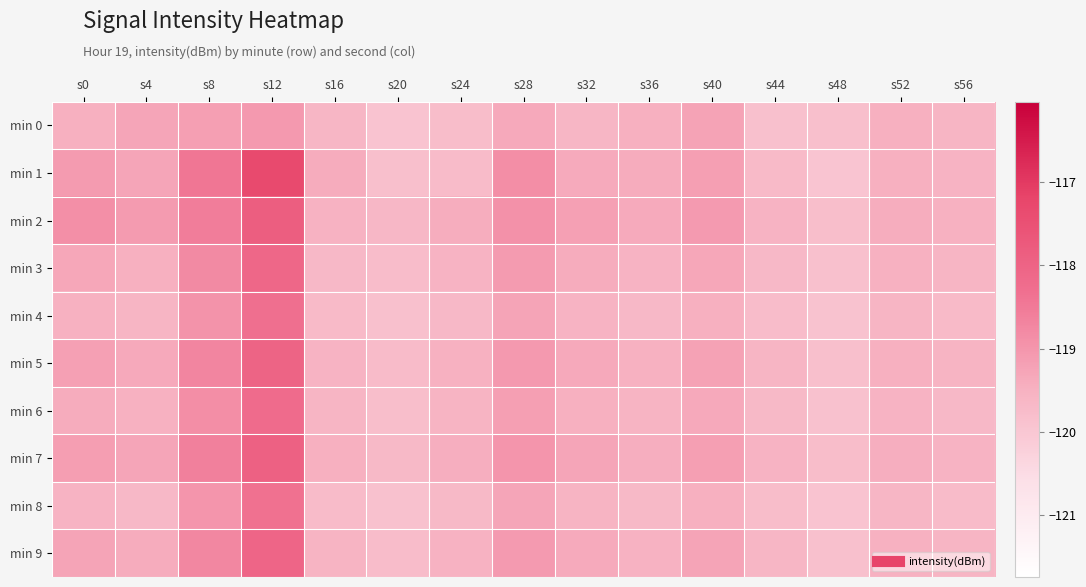

Reading left to right, transcribe all the data shown in this chart.

min 0: s0=-119.5	s4=-119.3	s8=-119.2	s12=-119.0	s16=-119.6	s20=-119.9	s24=-119.8	s28=-119.3	s32=-119.6	s36=-119.5	s40=-119.2	s44=-119.8	s48=-119.8	s52=-119.5	s56=-119.6
min 1: s0=-119.1	s4=-119.3	s8=-118.4	s12=-117.3	s16=-119.4	s20=-119.8	s24=-119.7	s28=-118.8	s32=-119.4	s36=-119.4	s40=-119.2	s44=-119.7	s48=-120.0	s52=-119.5	s56=-119.5
min 2: s0=-118.9	s4=-119.1	s8=-118.6	s12=-117.9	s16=-119.5	s20=-119.6	s24=-119.4	s28=-118.9	s32=-119.2	s36=-119.4	s40=-119.1	s44=-119.5	s48=-119.8	s52=-119.4	s56=-119.5
min 3: s0=-119.3	s4=-119.5	s8=-118.8	s12=-118.1	s16=-119.7	s20=-119.8	s24=-119.5	s28=-119.1	s32=-119.4	s36=-119.5	s40=-119.3	s44=-119.7	s48=-119.8	s52=-119.5	s56=-119.6
min 4: s0=-119.5	s4=-119.6	s8=-119.0	s12=-118.3	s16=-119.7	s20=-119.8	s24=-119.7	s28=-119.2	s32=-119.5	s36=-119.7	s40=-119.5	s44=-119.8	s48=-119.9	s52=-119.6	s56=-119.7
min 5: s0=-119.2	s4=-119.3	s8=-118.7	s12=-118.0	s16=-119.5	s20=-119.7	s24=-119.5	s28=-119.0	s32=-119.3	s36=-119.5	s40=-119.2	s44=-119.6	s48=-119.8	s52=-119.5	s56=-119.6
min 6: s0=-119.4	s4=-119.5	s8=-118.8	s12=-118.2	s16=-119.6	s20=-119.8	s24=-119.6	s28=-119.2	s32=-119.5	s36=-119.6	s40=-119.3	s44=-119.7	s48=-119.9	s52=-119.5	s56=-119.7
min 7: s0=-119.2	s4=-119.3	s8=-118.6	s12=-118.0	s16=-119.5	s20=-119.7	s24=-119.4	s28=-119.0	s32=-119.3	s36=-119.4	s40=-119.2	s44=-119.6	s48=-119.8	s52=-119.4	s56=-119.5
min 8: s0=-119.5	s4=-119.7	s8=-119.0	s12=-118.3	s16=-119.7	s20=-119.9	s24=-119.7	s28=-119.3	s32=-119.6	s36=-119.7	s40=-119.5	s44=-119.8	s48=-119.9	s52=-119.6	s56=-119.7
min 9: s0=-119.2	s4=-119.4	s8=-118.8	s12=-118.0	s16=-119.6	s20=-119.8	s24=-119.5	s28=-119.1	s32=-119.4	s36=-119.5	s40=-119.2	s44=-119.6	s48=-119.8	s52=-119.5	s56=-119.6